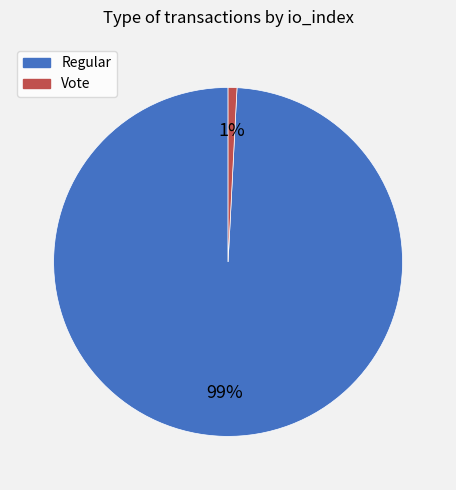

To the nearest percent, what portion does Vote represent?

1%